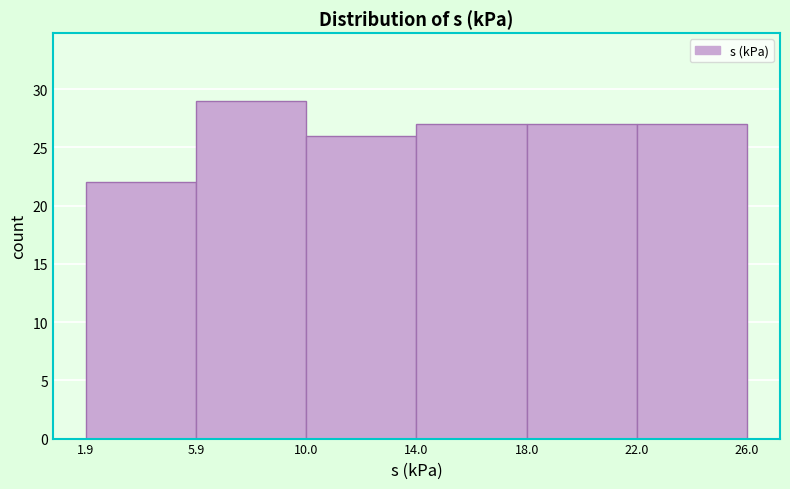

Which range on the x-axis has the tallest bar?

5.9 to 10.0